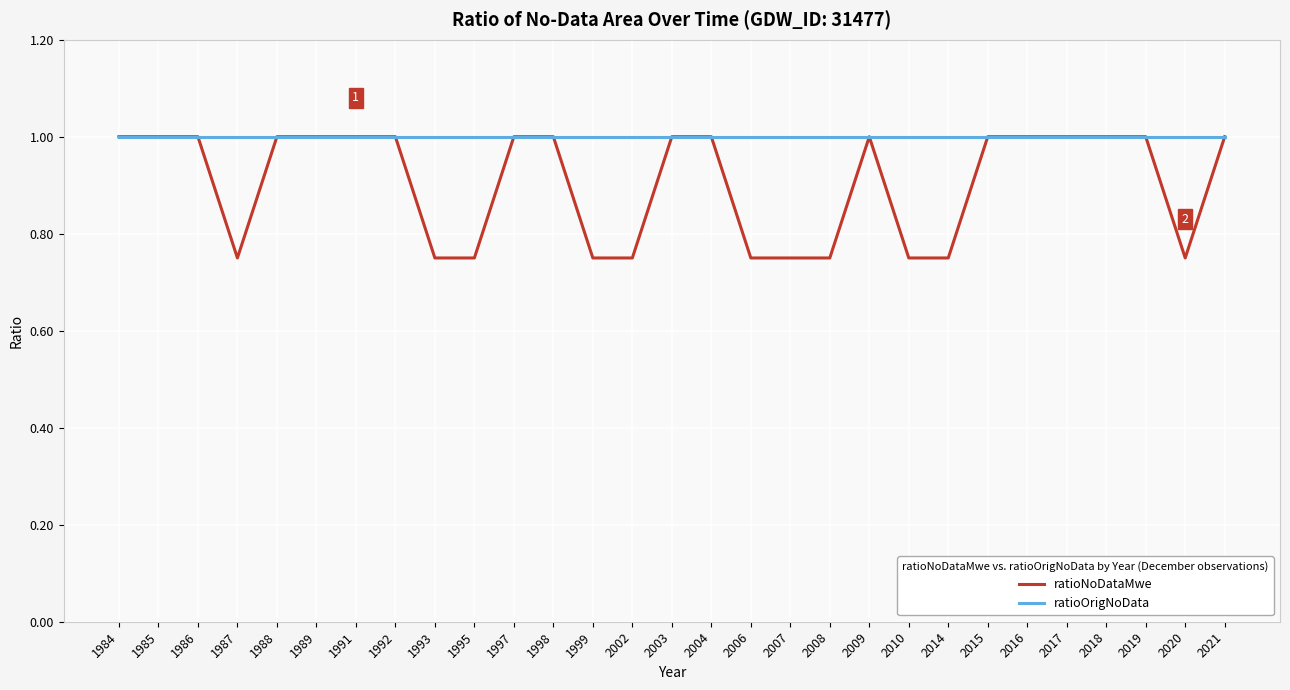

Does the chart display data point markers on the line(s)?

No